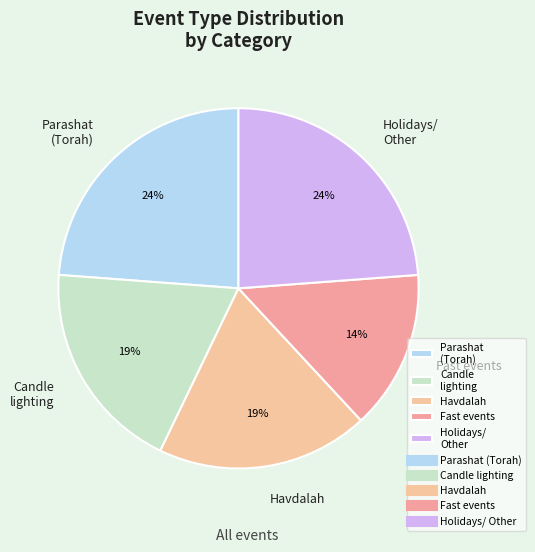

What is the smallest slice in the pie chart?

Fast events